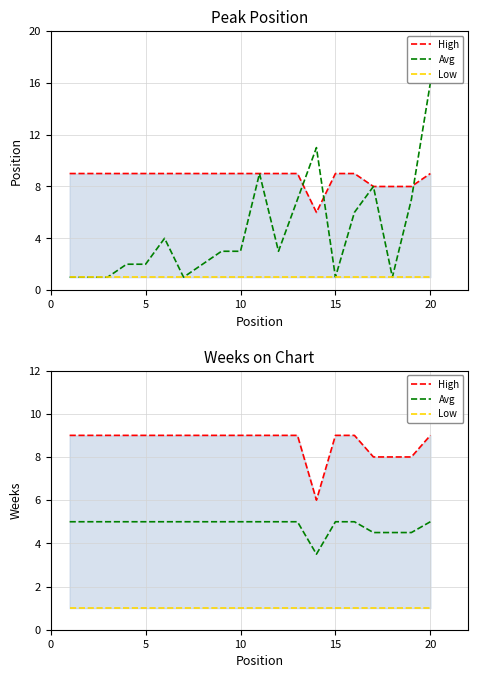

How many lines are shown in the chart?

3